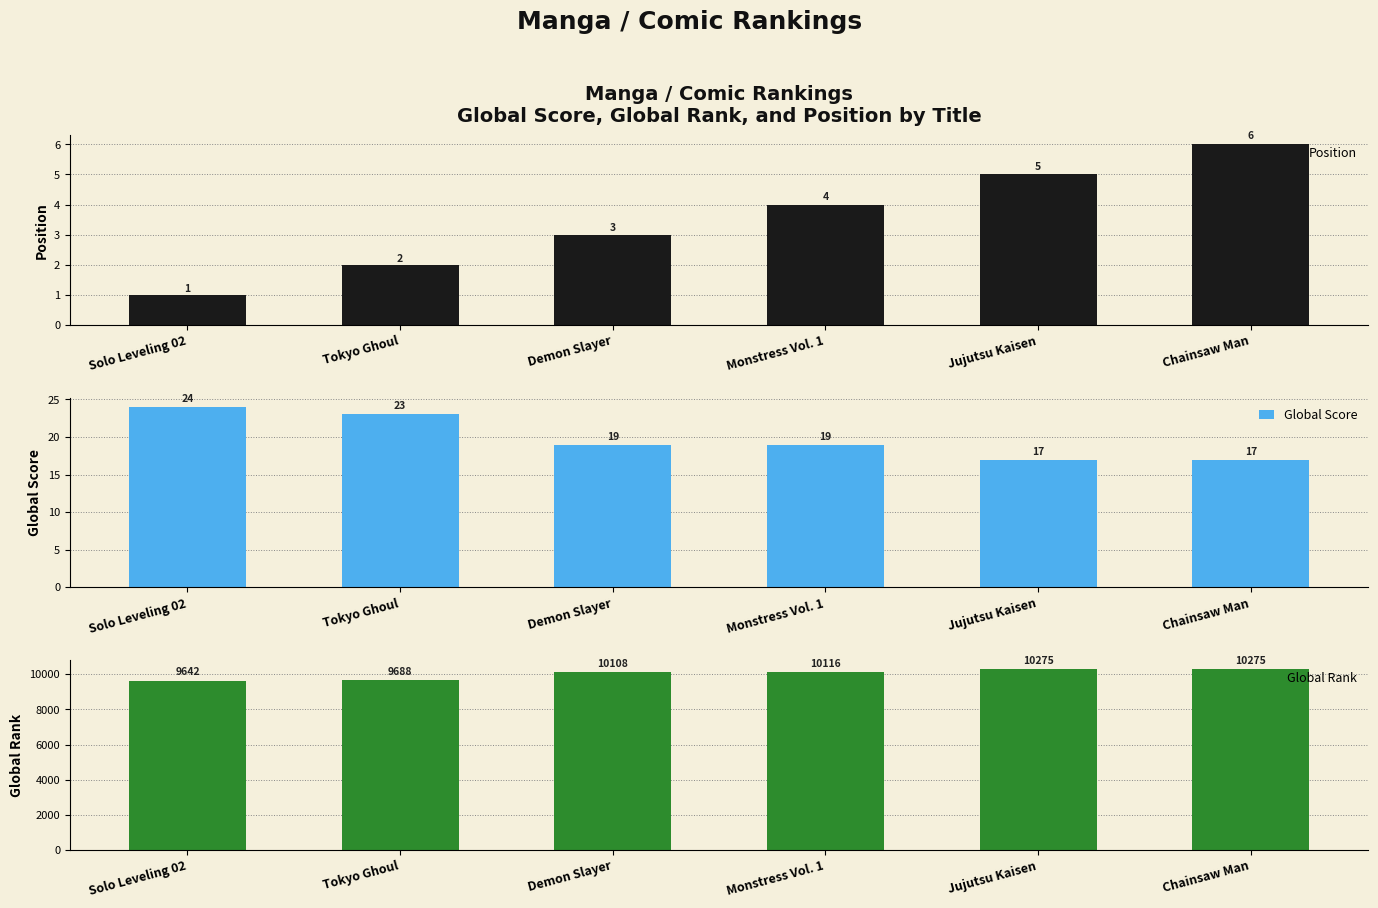

At which category is the sum across all series the highest?

Chainsaw Man